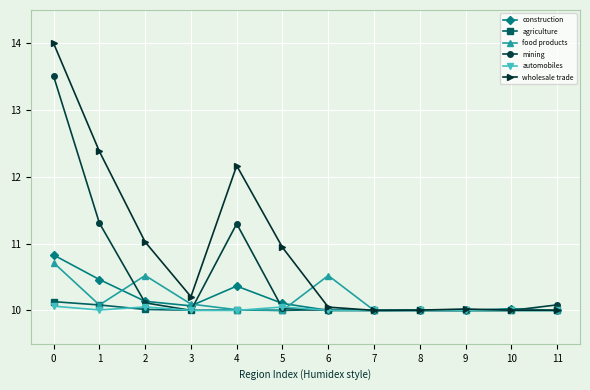

The food products series shows 2.3 at 9. True or false?

False